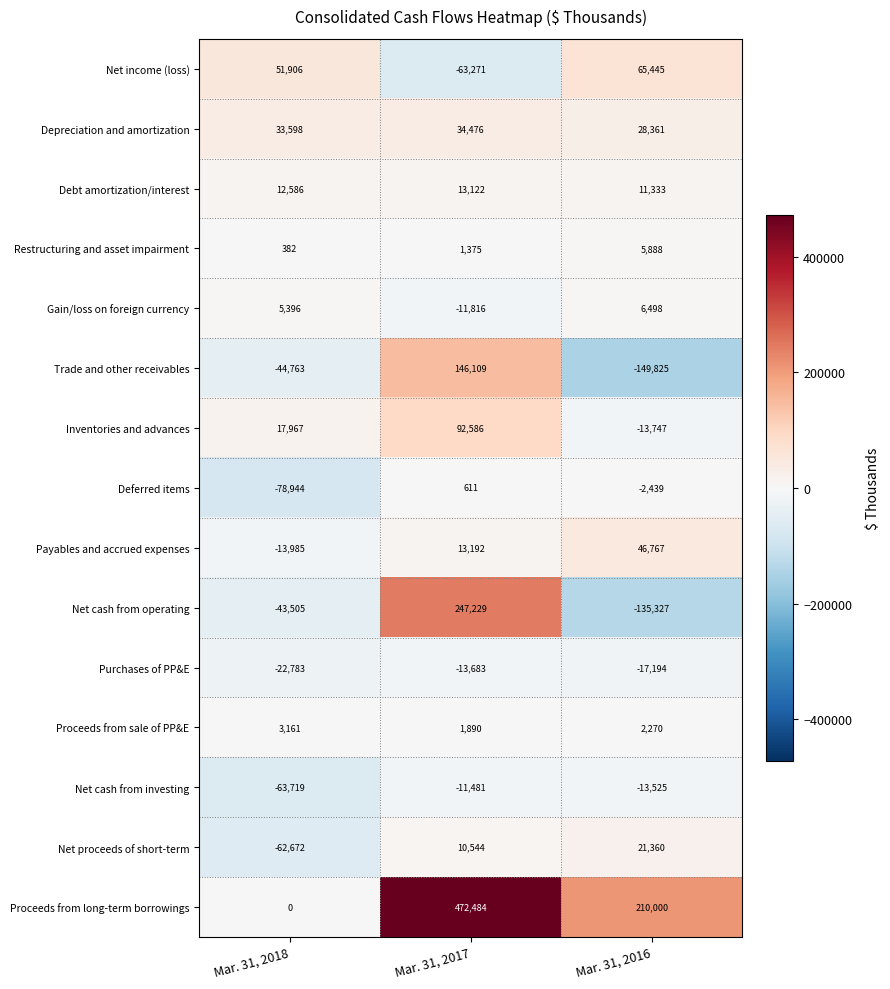

What is the difference between the maximum and second lowest values in the Debt amortization/interest series?

536